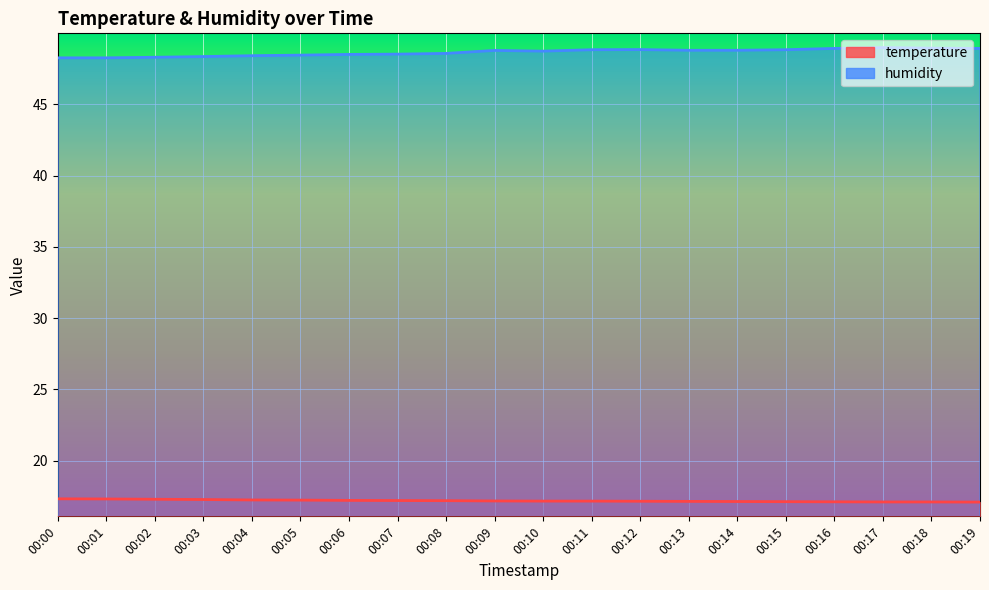

Which has a higher value, 00:12 or 00:01?

00:01